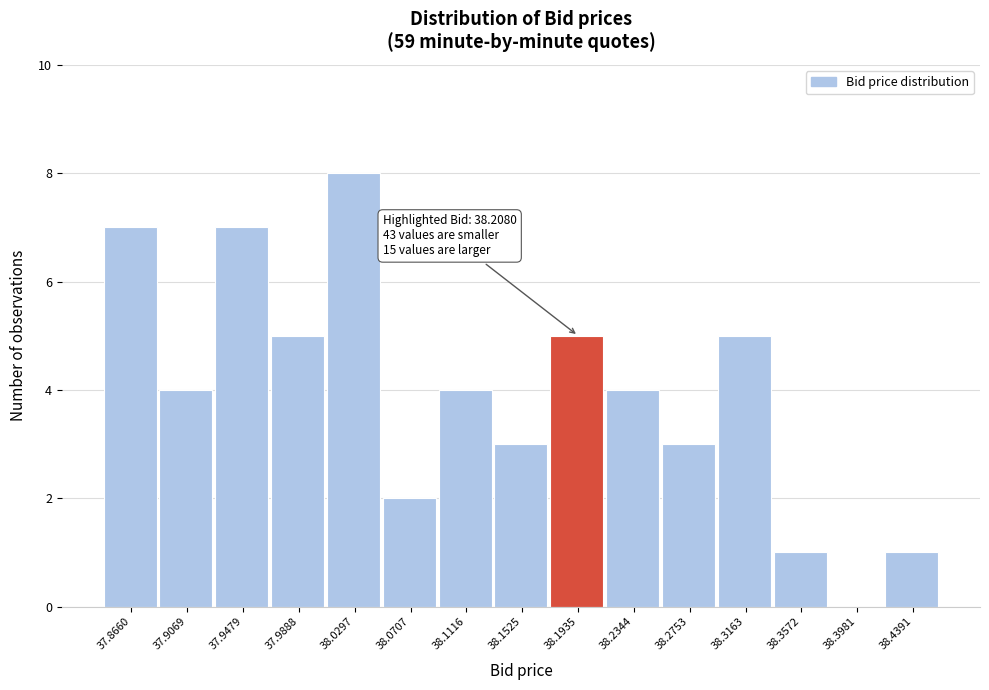

Which has a higher value, 38.1525 or 38.1116?

38.1116